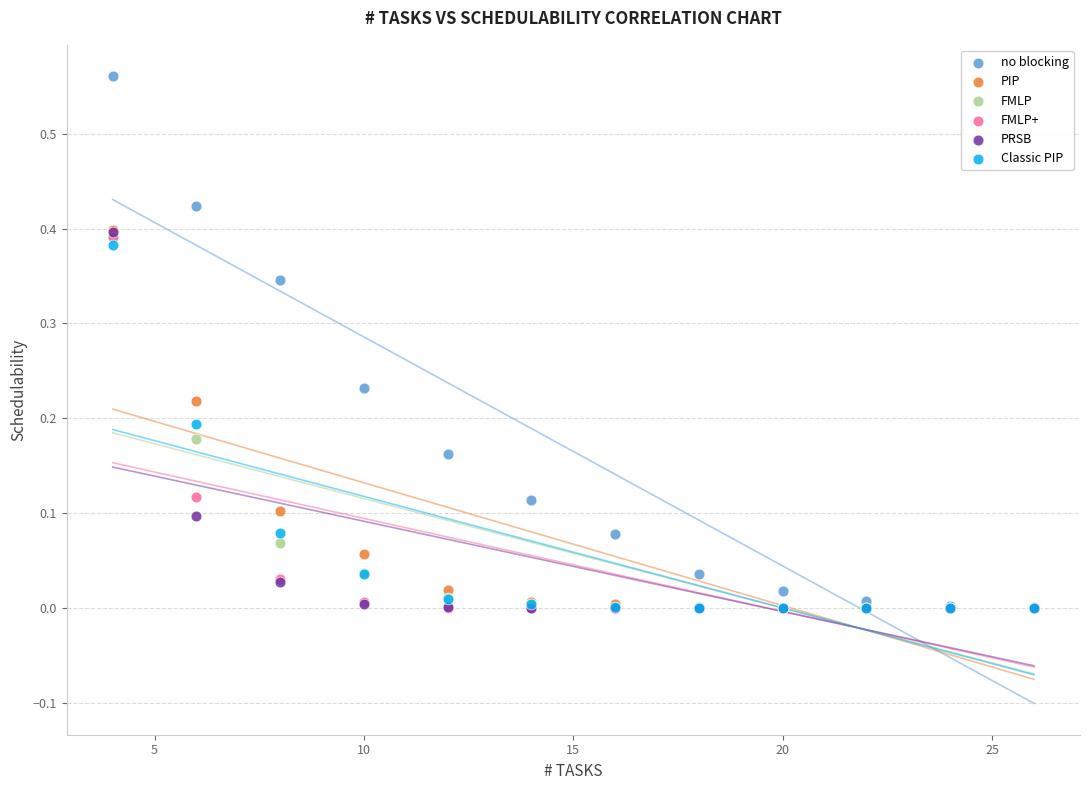

What are all the series names shown in the legend?

no blocking, PIP, FMLP, FMLP+, PRSB, Classic PIP